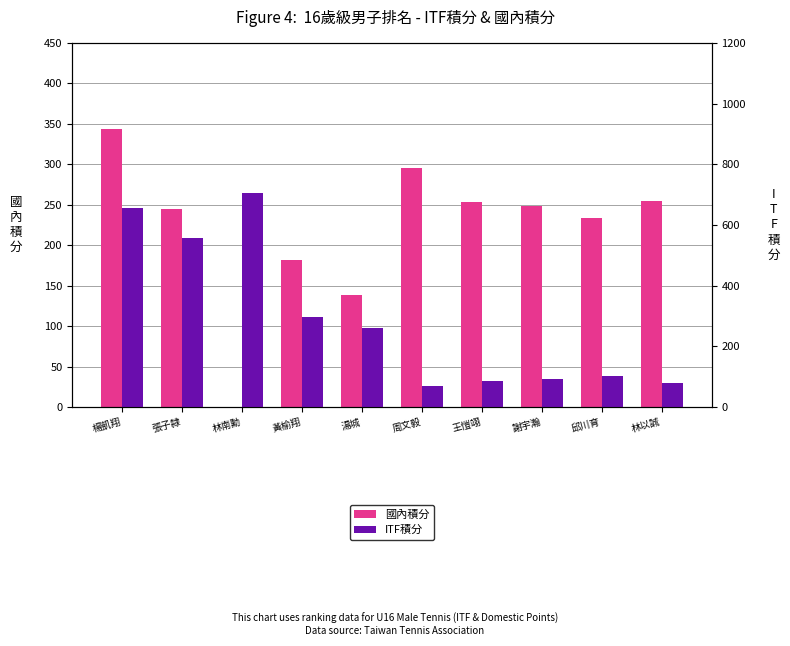

List the series in order of their peak value, lowest first.

國內積分, ITF積分